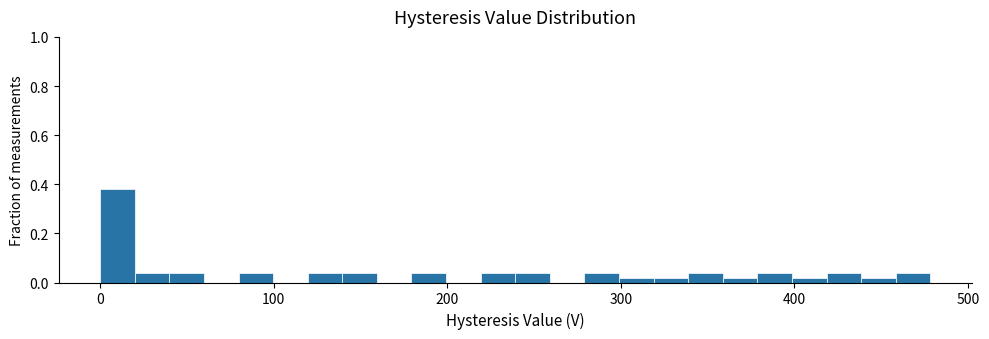

Read against the x-axis, roughly where is the centre of the tallest bar?

10